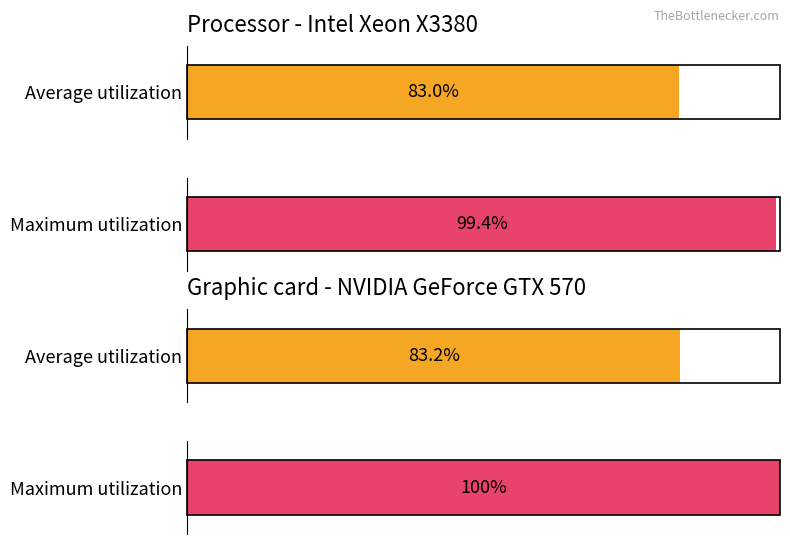

Is the value of Maximum utilization at 24 greater than the value of Average utilization at 16?

Yes